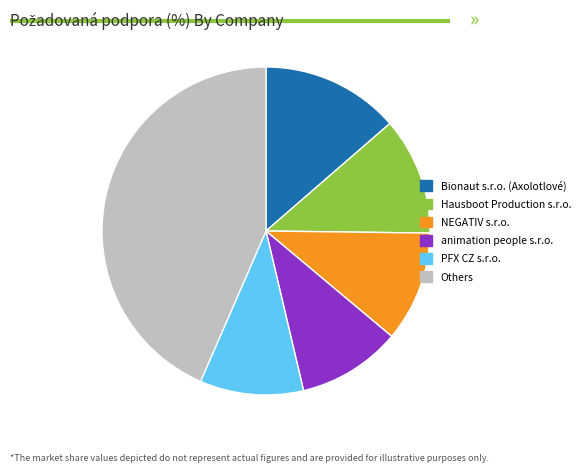

How many slices are in this pie chart?

6